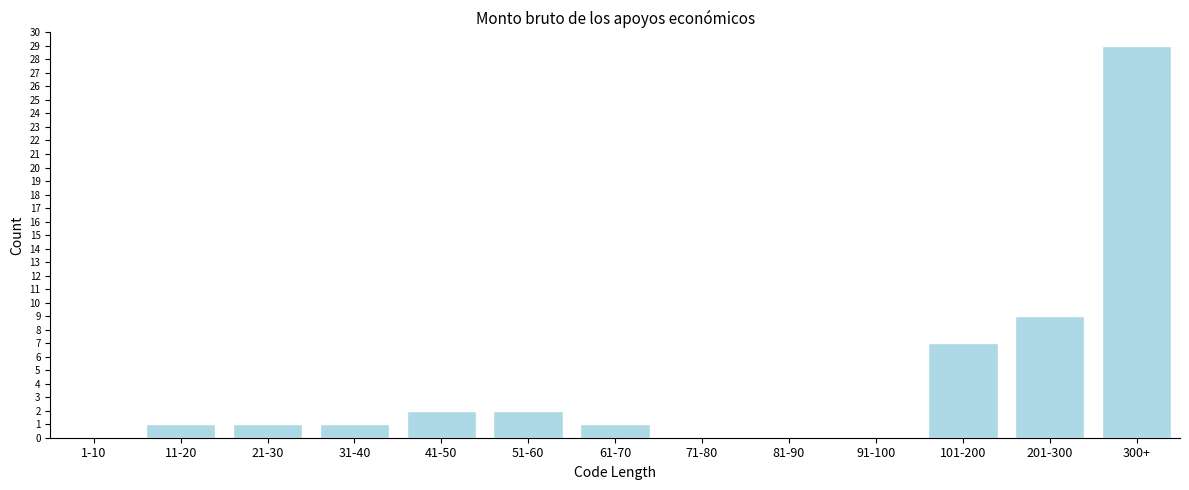

Reading left to right, list all the values displayed in this chart.

1-10=0	11-20=1	21-30=1	31-40=1	41-50=2	51-60=2	61-70=1	71-80=0	81-90=0	91-100=0	101-200=7	201-300=9	300+=29